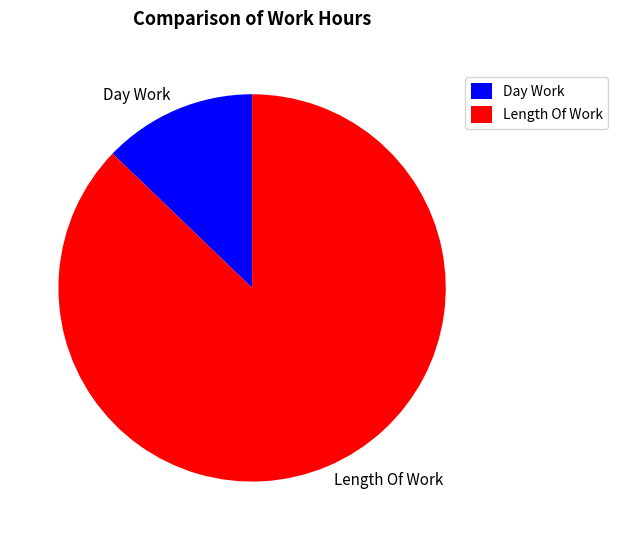

Between Length Of Work and Day Work, which is larger?

Length Of Work